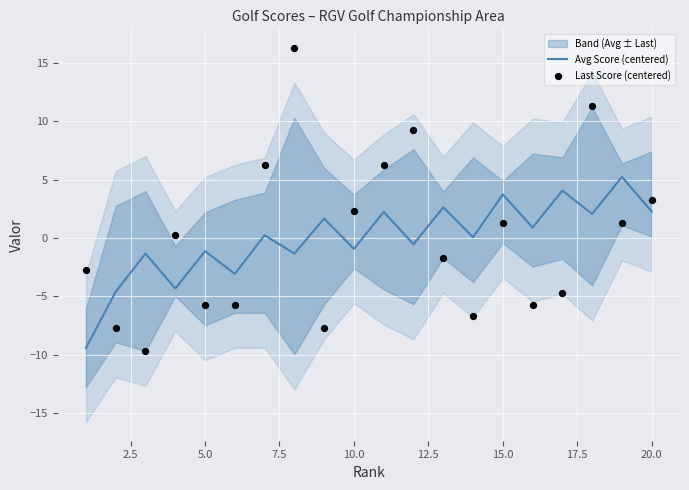

Which series has the largest total across all categories?

Last Score (centered)